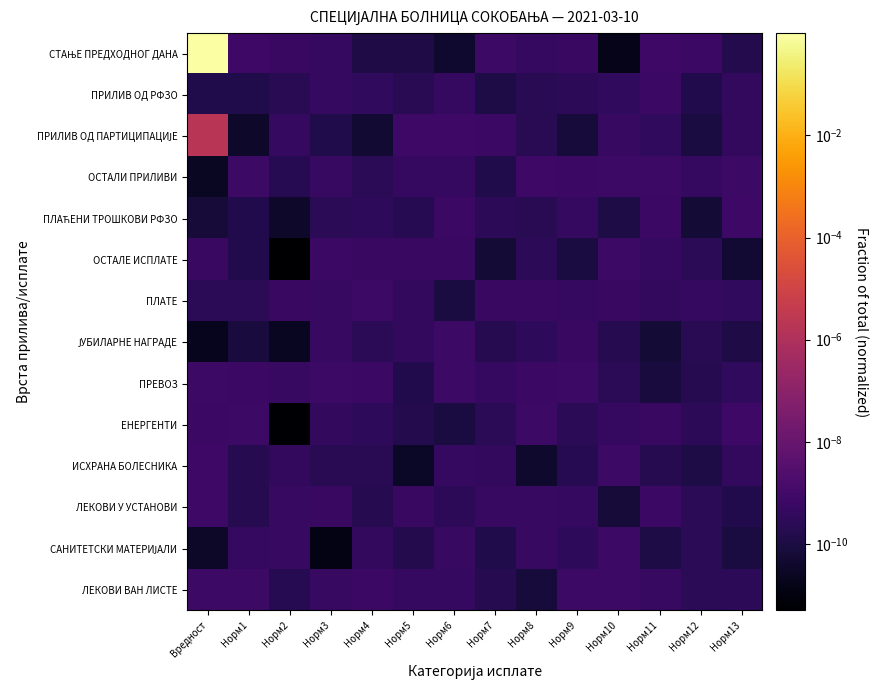

Rank the series at Норм5 from highest to lowest value.

ПРИЛИВ ОД ПАРТИЦИПАЦИЈЕ, ОСТАЛЕ ИСПЛАТЕ, ЛЕКОВИ У УСТАНОВИ, ЛЕКОВИ ВАН ЛИСТЕ, ОСТАЛИ ПРИЛИВИ, ЈУБИЛАРНЕ НАГРАДЕ, ПЛАТЕ, ПРИЛИВ ОД РФЗО, ПЛАЋЕНИ ТРОШКОВИ РФЗО, САНИТЕТСКИ МАТЕРИЈАЛИ, ЕНЕРГЕНТИ, ПРЕВОЗ, СТАЊЕ ПРЕДХОДНОГ ДАНА, ИСХРАНА БОЛЕСНИКА